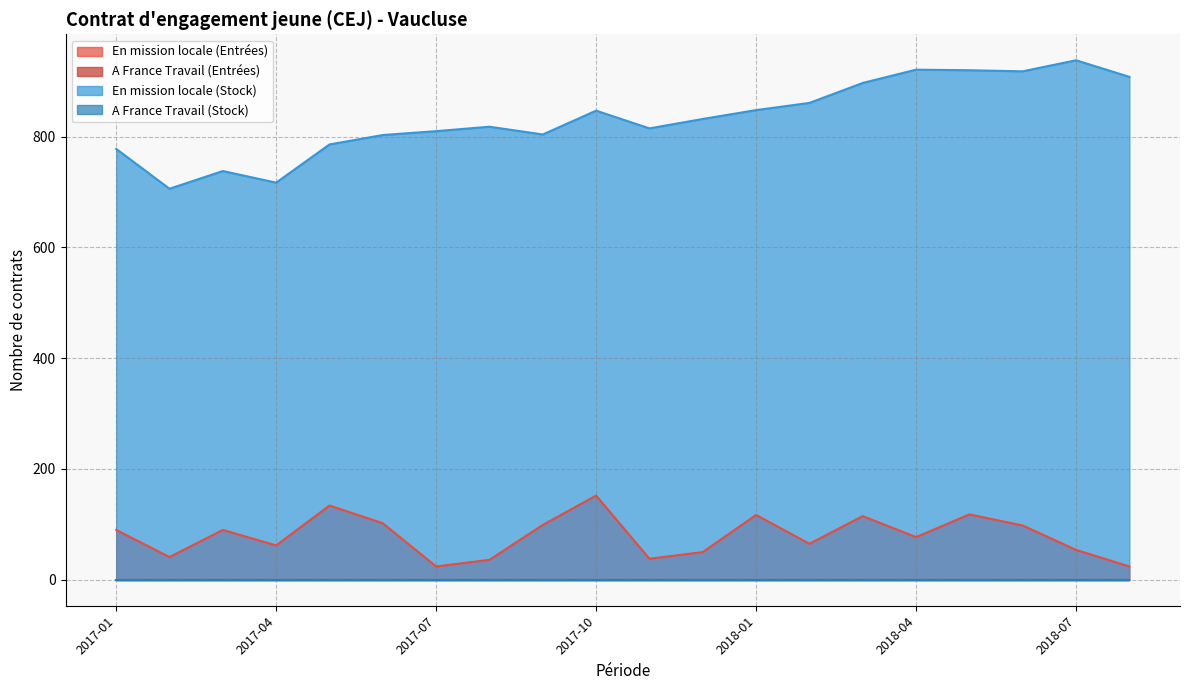

Which series has the largest total across all categories?

En mission locale (Stock)